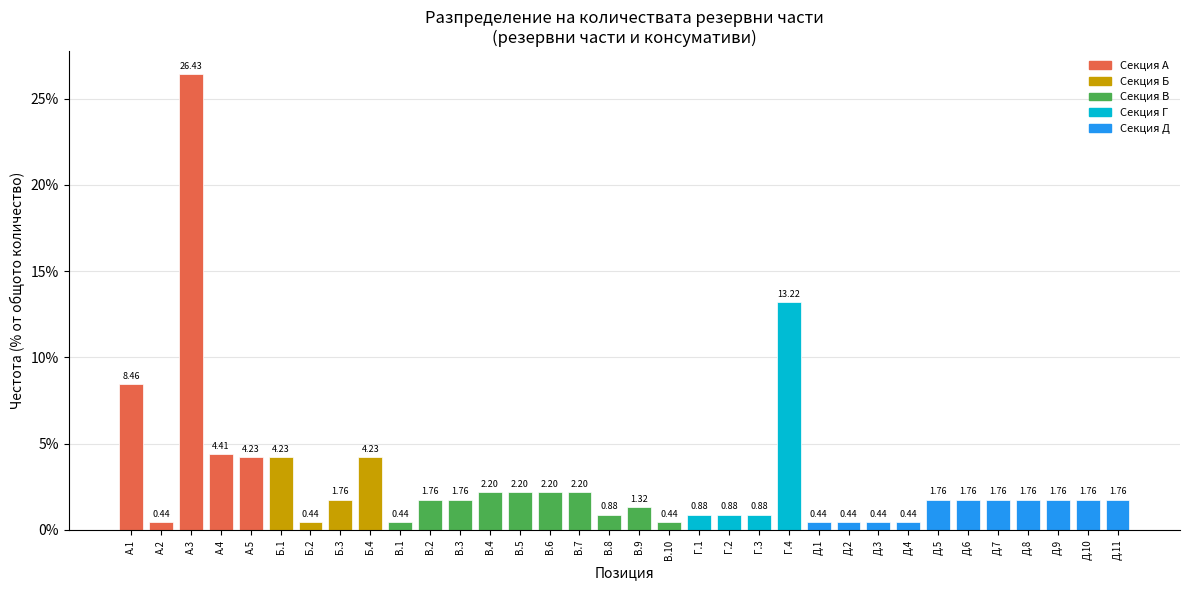

Between В.8 and В.6, which is larger?

В.6